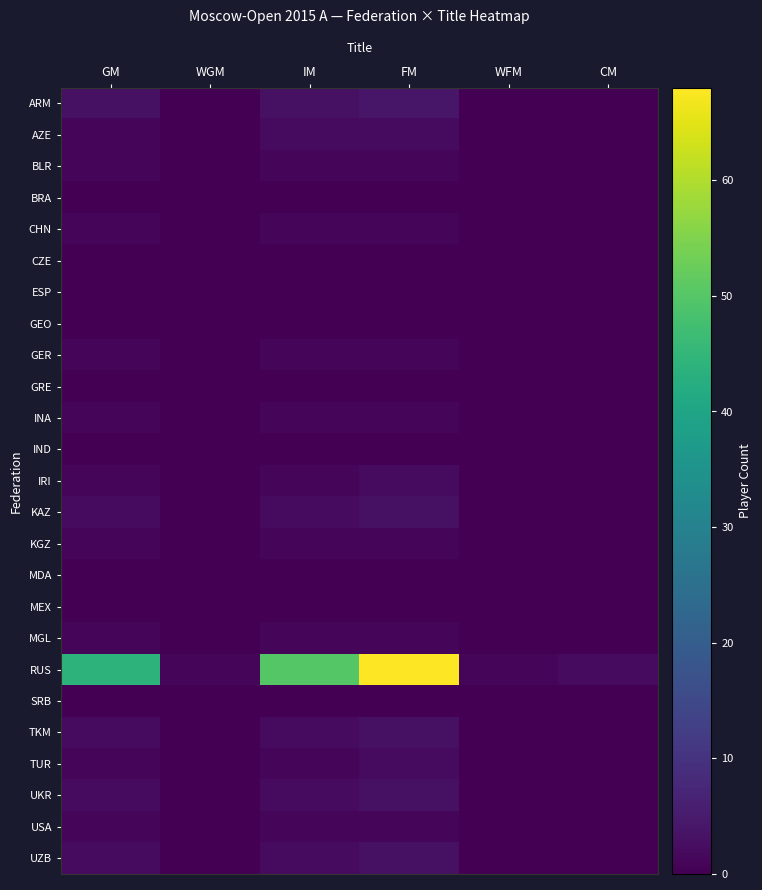

Reading left to right, what are all the values shown in this chart?

ARM: GM=3	WGM=0	IM=3	FM=4	WFM=0	CM=0
AZE: GM=1	WGM=0	IM=2	FM=2	WFM=0	CM=0
BLR: GM=1	WGM=0	IM=1	FM=1	WFM=0	CM=0
BRA: GM=0	WGM=0	IM=0	FM=0	WFM=0	CM=0
CHN: GM=1	WGM=0	IM=1	FM=1	WFM=0	CM=0
CZE: GM=0	WGM=0	IM=0	FM=0	WFM=0	CM=0
ESP: GM=0	WGM=0	IM=0	FM=0	WFM=0	CM=0
GEO: GM=0	WGM=0	IM=0	FM=0	WFM=0	CM=0
GER: GM=1	WGM=0	IM=1	FM=1	WFM=0	CM=0
GRE: GM=0	WGM=0	IM=0	FM=0	WFM=0	CM=0
INA: GM=1	WGM=0	IM=1	FM=1	WFM=0	CM=0
IND: GM=0	WGM=0	IM=0	FM=0	WFM=0	CM=0
IRI: GM=1	WGM=0	IM=1	FM=2	WFM=0	CM=0
KAZ: GM=2	WGM=0	IM=2	FM=3	WFM=0	CM=0
KGZ: GM=1	WGM=0	IM=1	FM=1	WFM=0	CM=0
MDA: GM=0	WGM=0	IM=0	FM=0	WFM=0	CM=0
MEX: GM=0	WGM=0	IM=0	FM=0	WFM=0	CM=0
MGL: GM=1	WGM=0	IM=1	FM=1	WFM=0	CM=0
RUS: GM=44	WGM=1	IM=50	FM=68	WFM=1	CM=2
SRB: GM=0	WGM=0	IM=0	FM=0	WFM=0	CM=0
TKM: GM=2	WGM=0	IM=2	FM=3	WFM=0	CM=0
TUR: GM=1	WGM=0	IM=1	FM=2	WFM=0	CM=0
UKR: GM=2	WGM=0	IM=2	FM=3	WFM=0	CM=0
USA: GM=1	WGM=0	IM=1	FM=1	WFM=0	CM=0
UZB: GM=2	WGM=0	IM=2	FM=3	WFM=0	CM=0